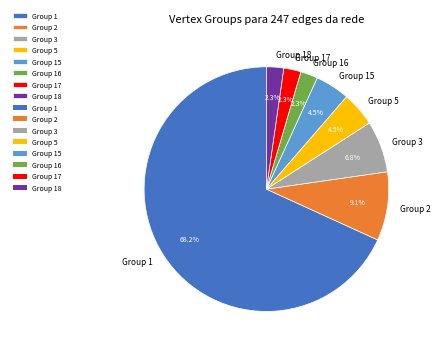

Count the number of slices in the pie.

8